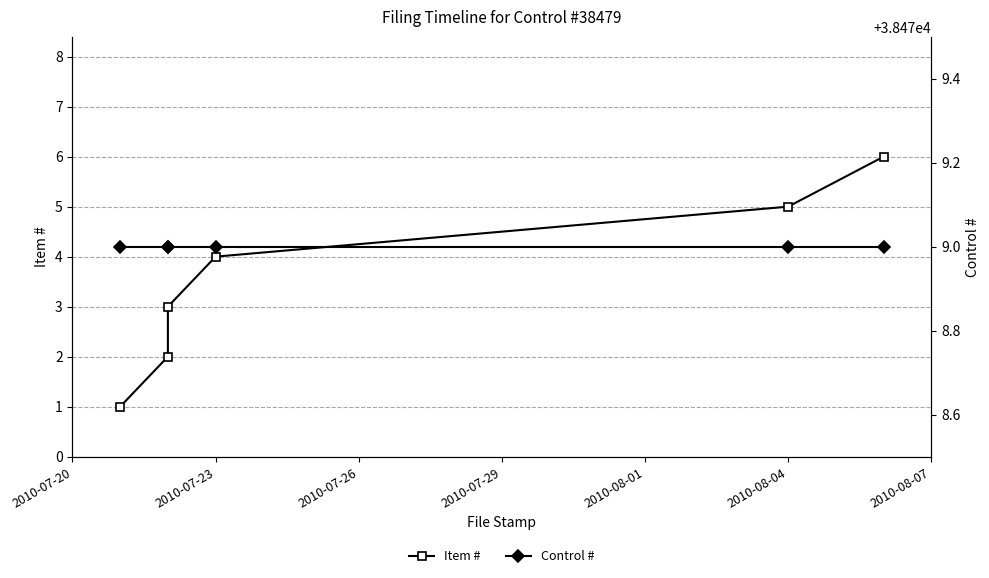

True or false: Control # and Item # cross at least once.

False